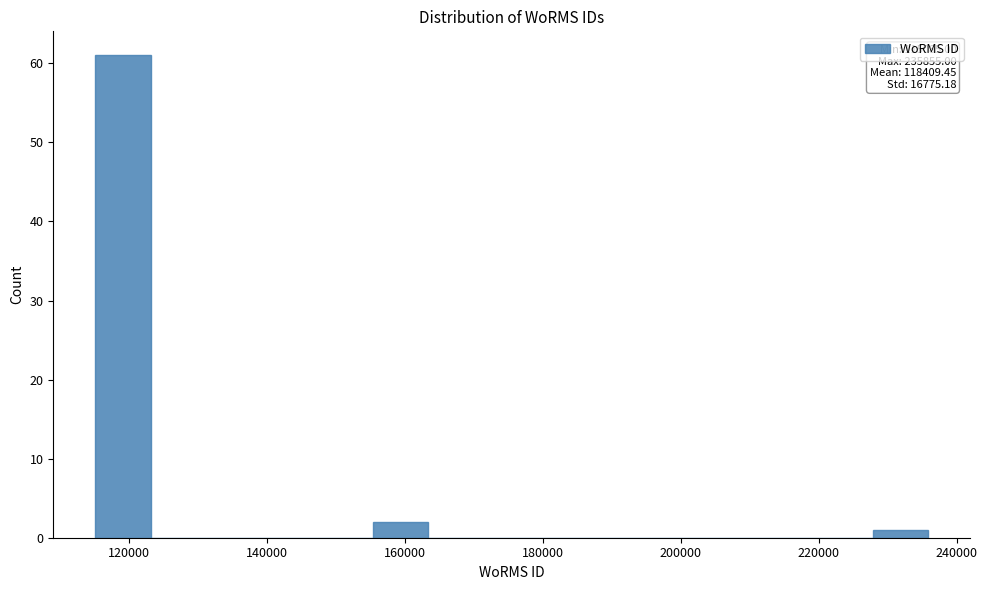

Over which range of the x-axis is the bar tallest?

116000 to 124000